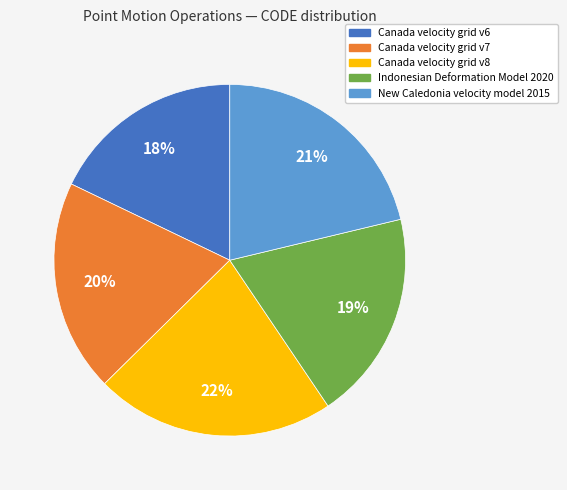

To the nearest percent, what portion does Indonesian Deformation Model 2020 represent?

19%